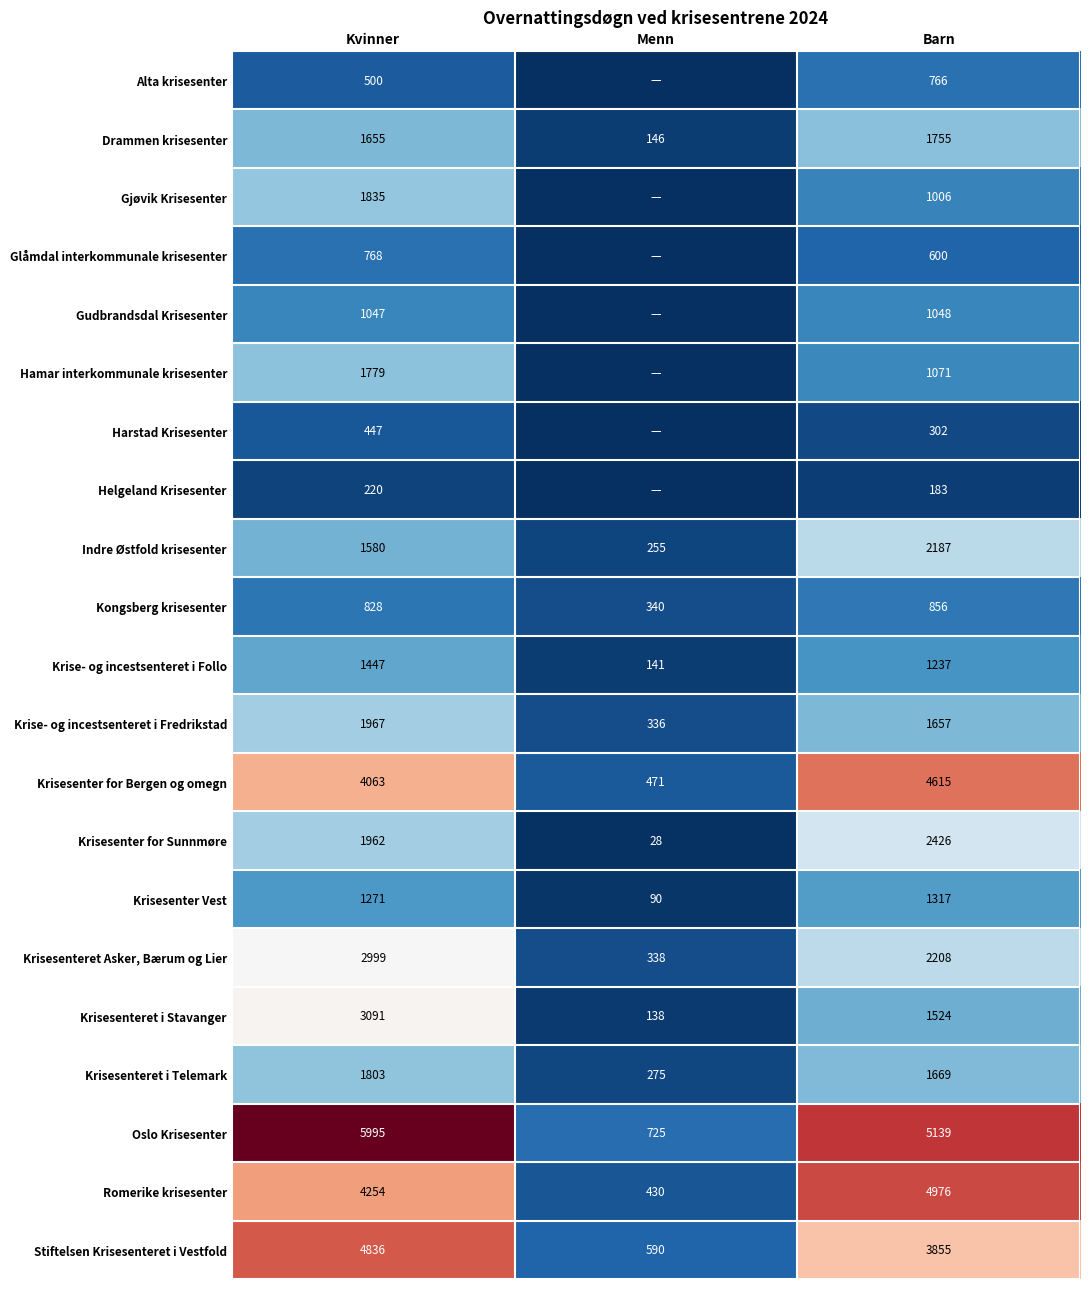

True or false: Krisesenteret i Telemark has a value of 1803 at Kvinner.

True